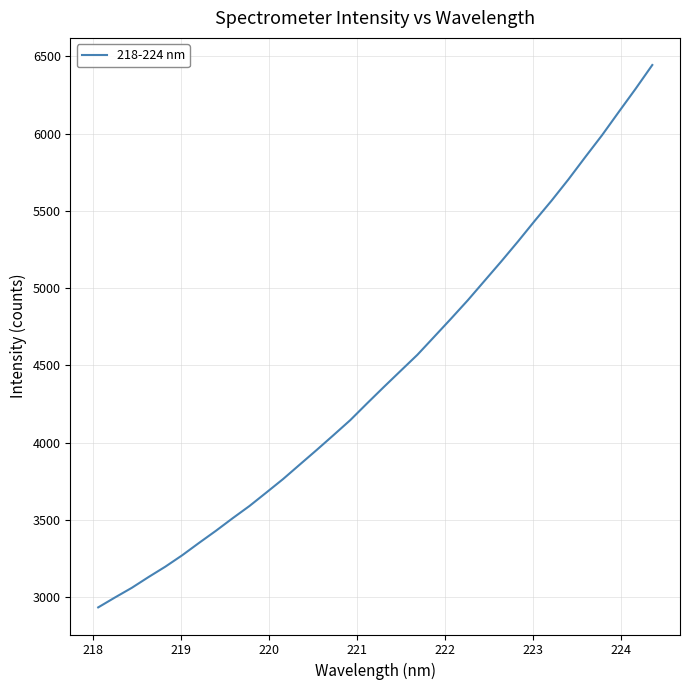

Does the chart display data point markers on the line(s)?

No